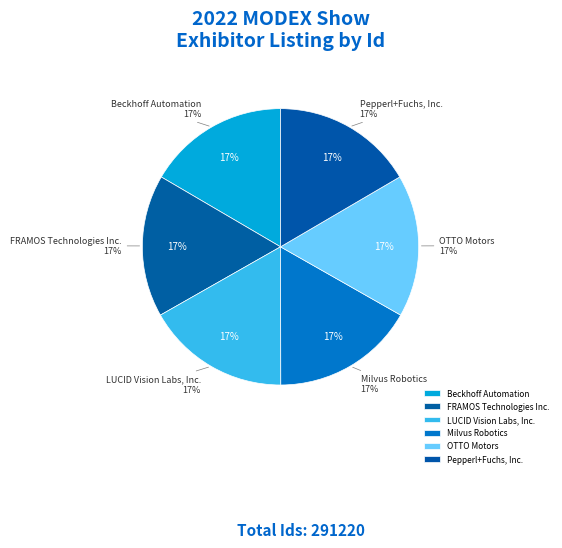

Which has a higher value, OTTO Motors or Pepperl+Fuchs, Inc.?

OTTO Motors